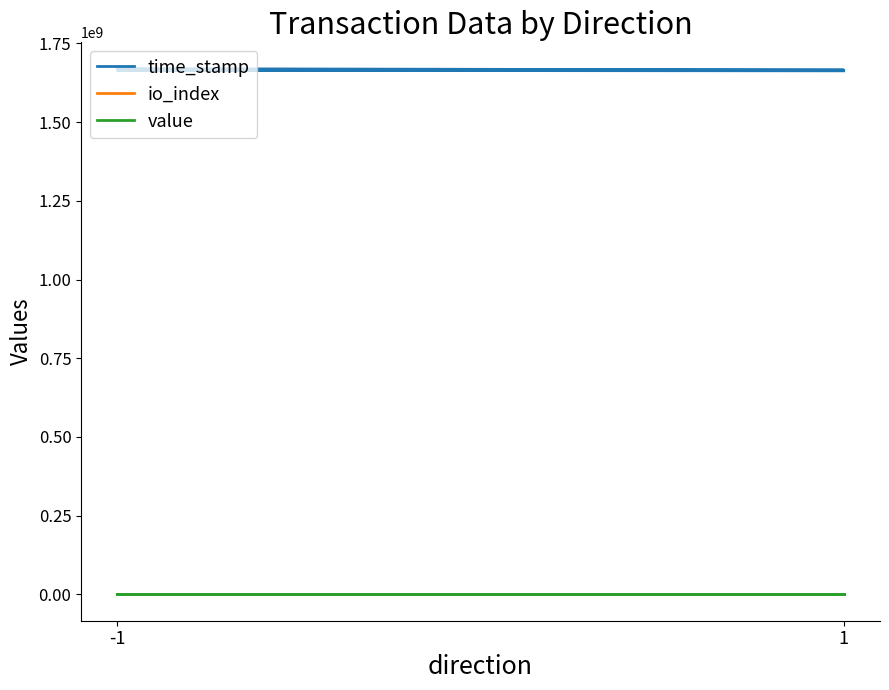

True or false: time_stamp and value intersect in this chart.

False